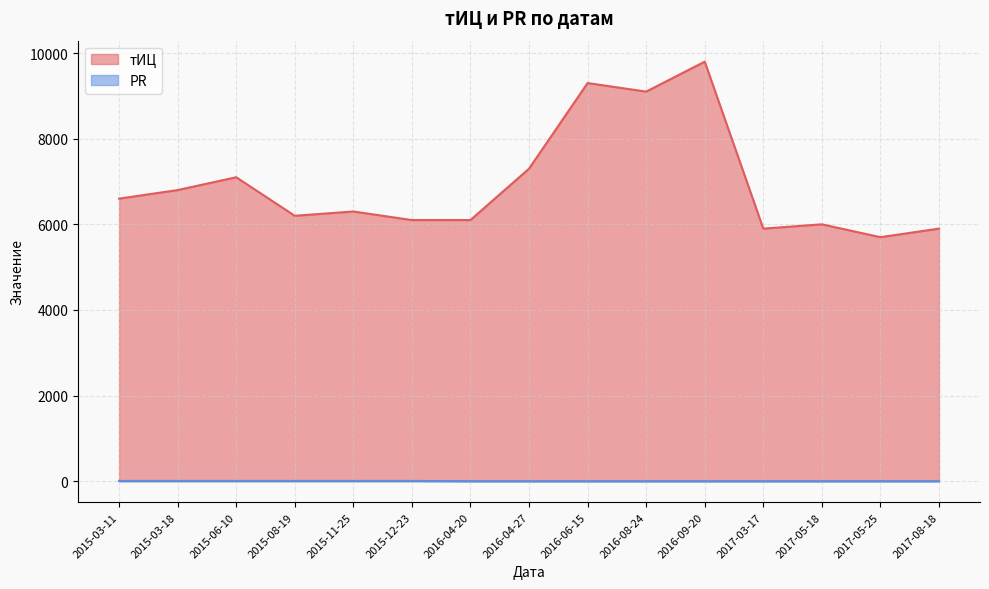

What is the highest value of the тИЦ series?

9800